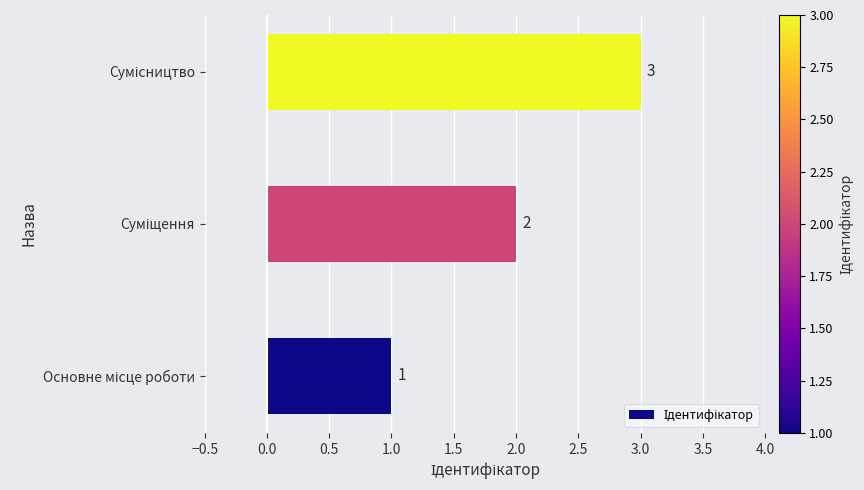

How many values are between 1 and 3?

3